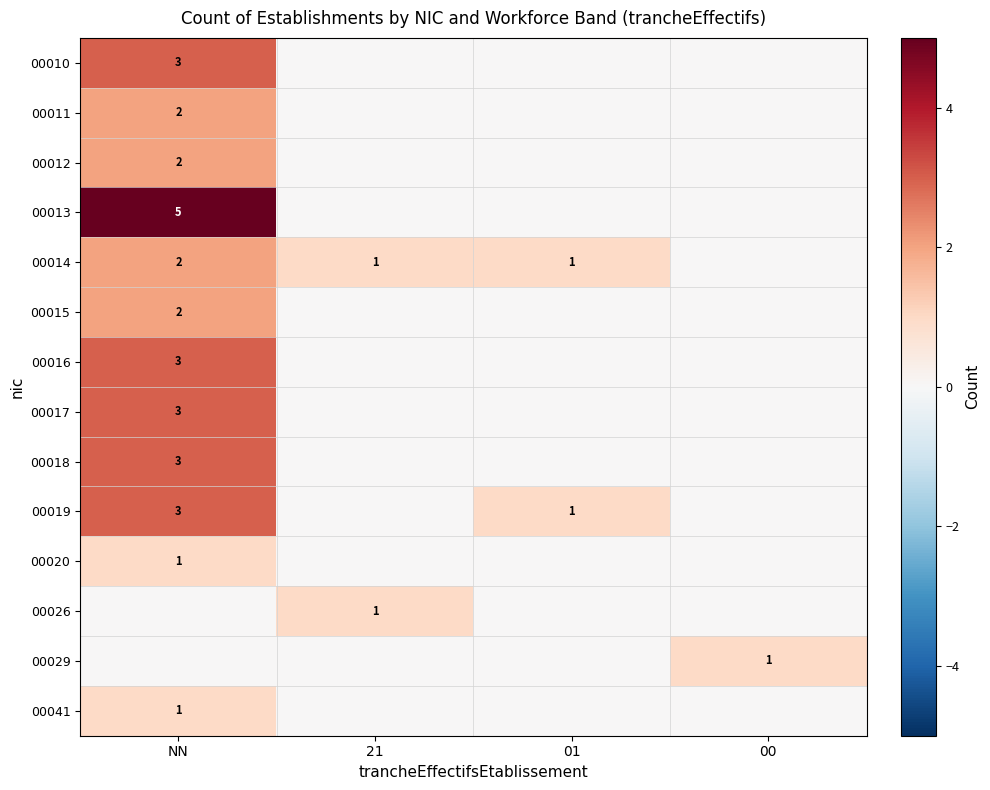

At 01, list the series in order from smallest to largest.

00010, 00011, 00012, 00013, 00015, 00016, 00017, 00018, 00020, 00026, 00029, 00041, 00014, 00019